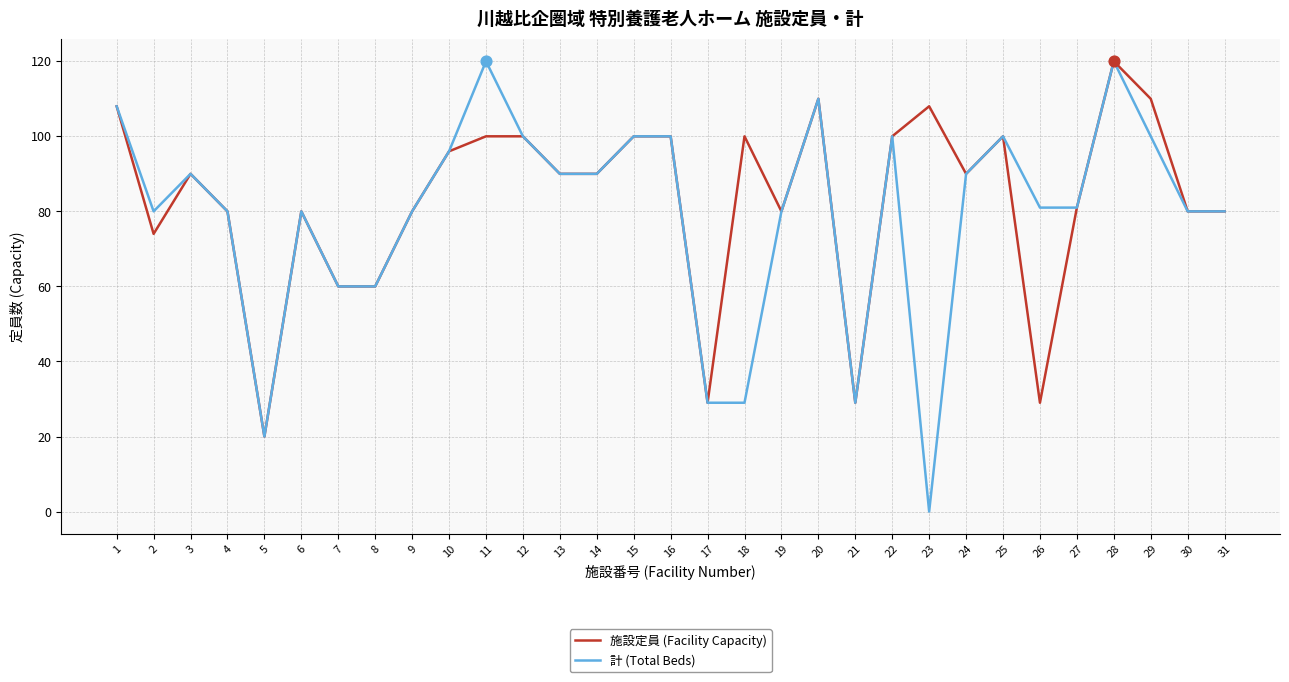

Which series has the widest spread of values?

計 (Total Beds)